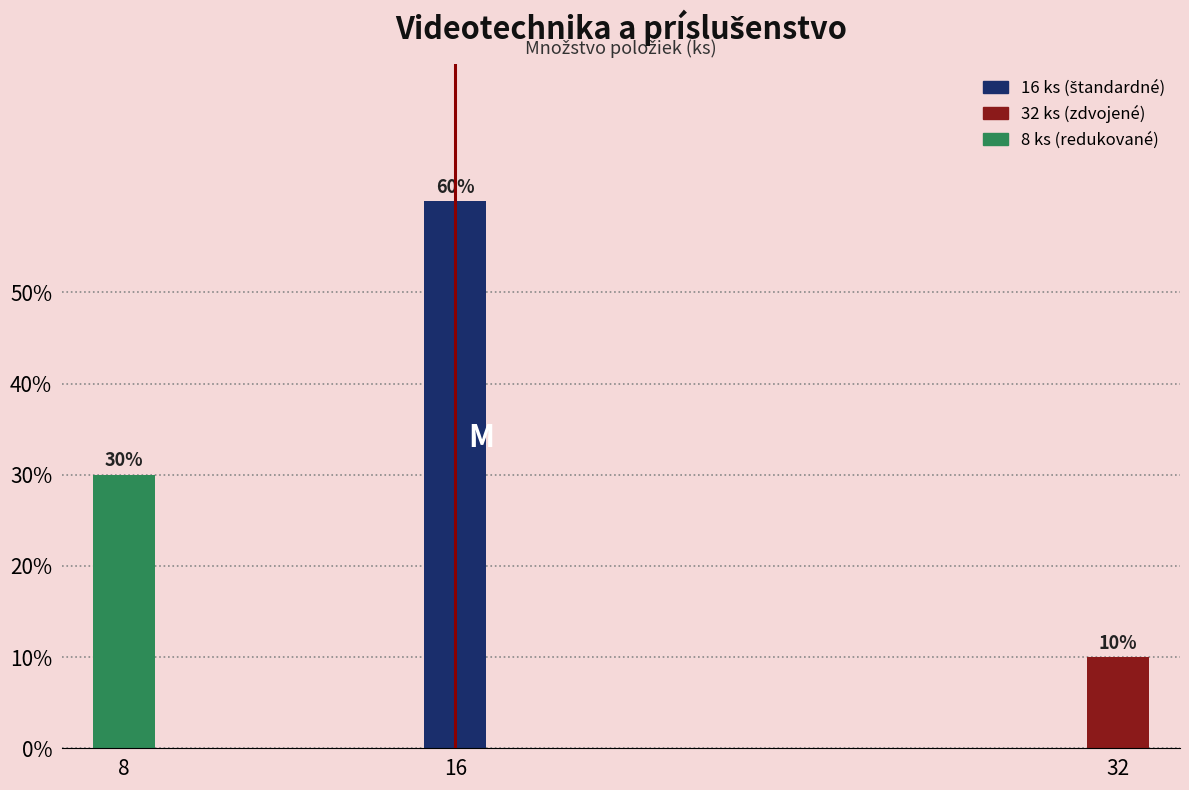

Reading right to left, transcribe all the data shown in this chart.

32=10	16=60	8=30